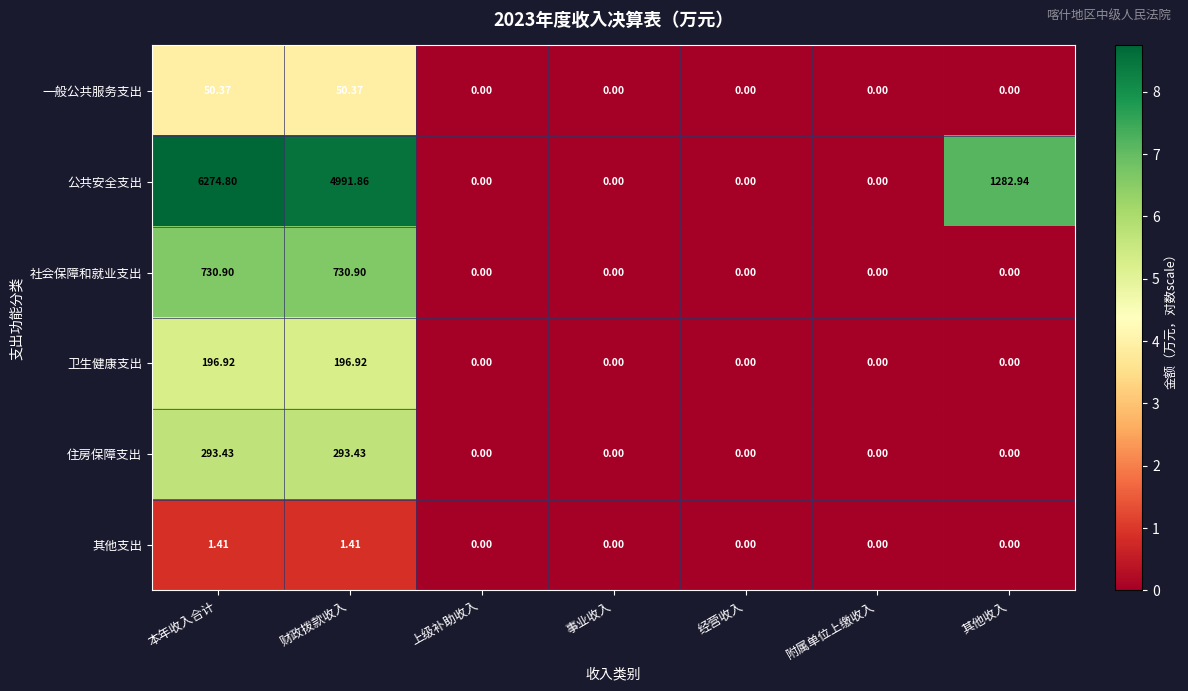

Is the value of 卫生健康支出 at 其他收入 greater than the value of 其他支出 at 本年收入合计?

No